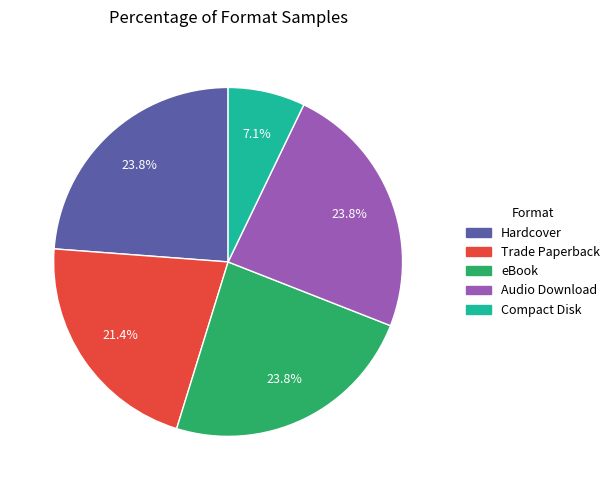

Approximately how many times larger is the value at Compact Disk compared to Hardcover?

0.3